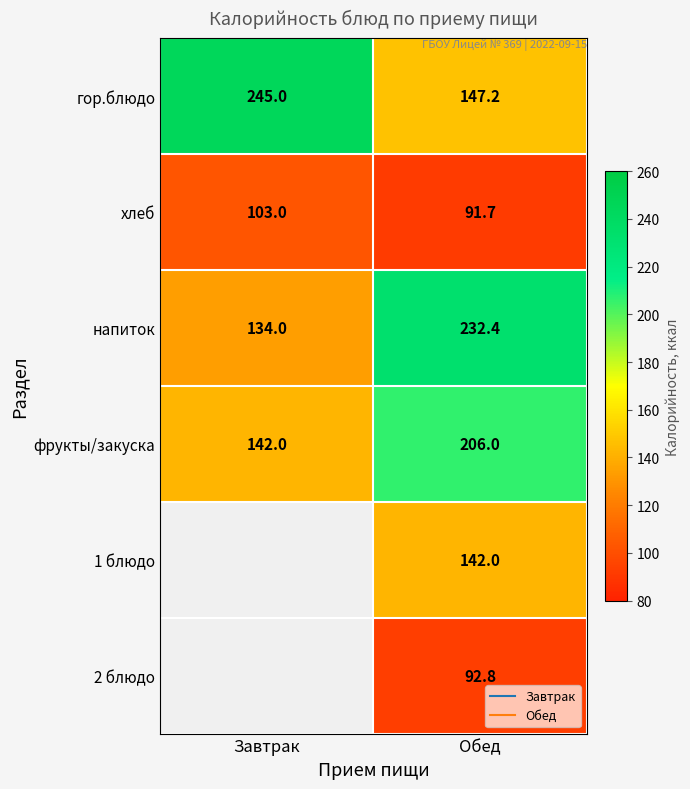

The фрукты/закуска series shows 303.0 at Обед. True or false?

False